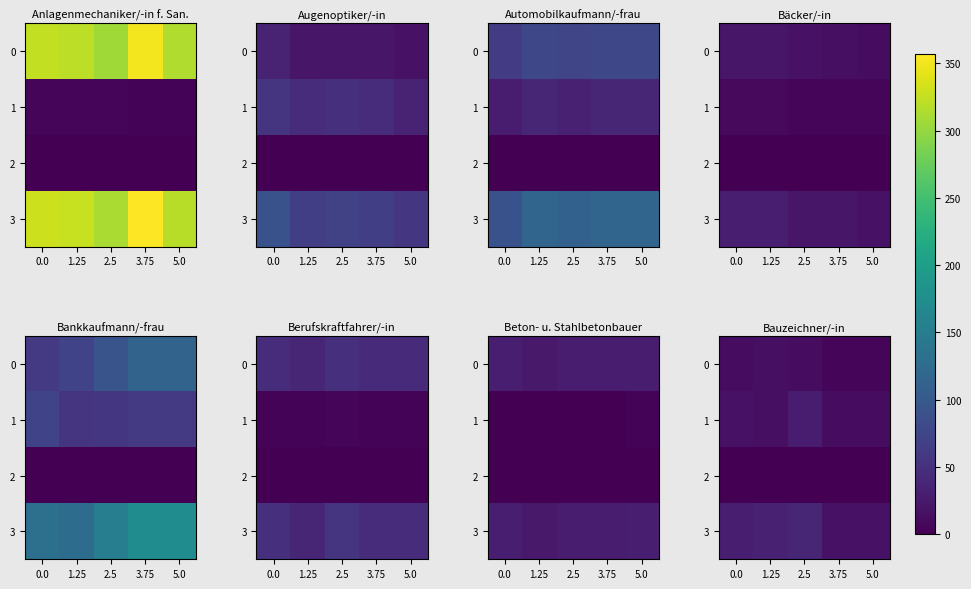

List the series in order of their overall mean, lowest first.

2, 0, 1, 3